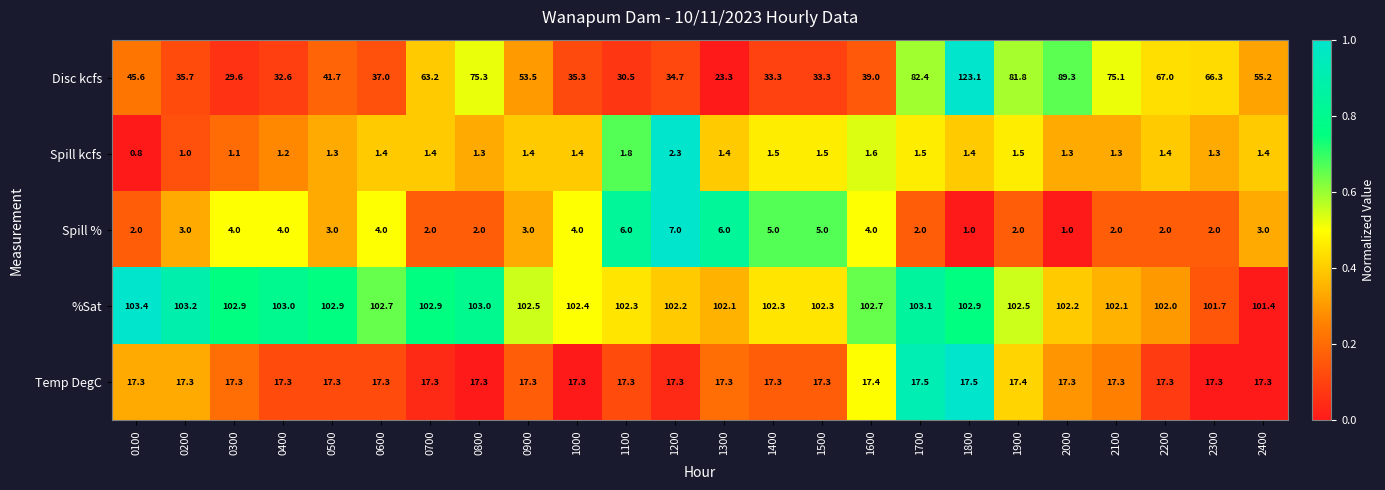

What is the difference between the highest and lowest values at 2100?

100.8